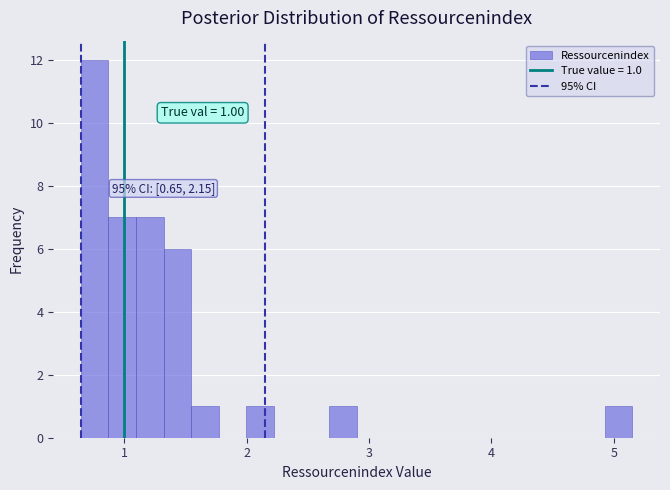

Around what value on the x-axis is the tallest bar? Give the approximate position of its centre, as read against the axis.

0.8